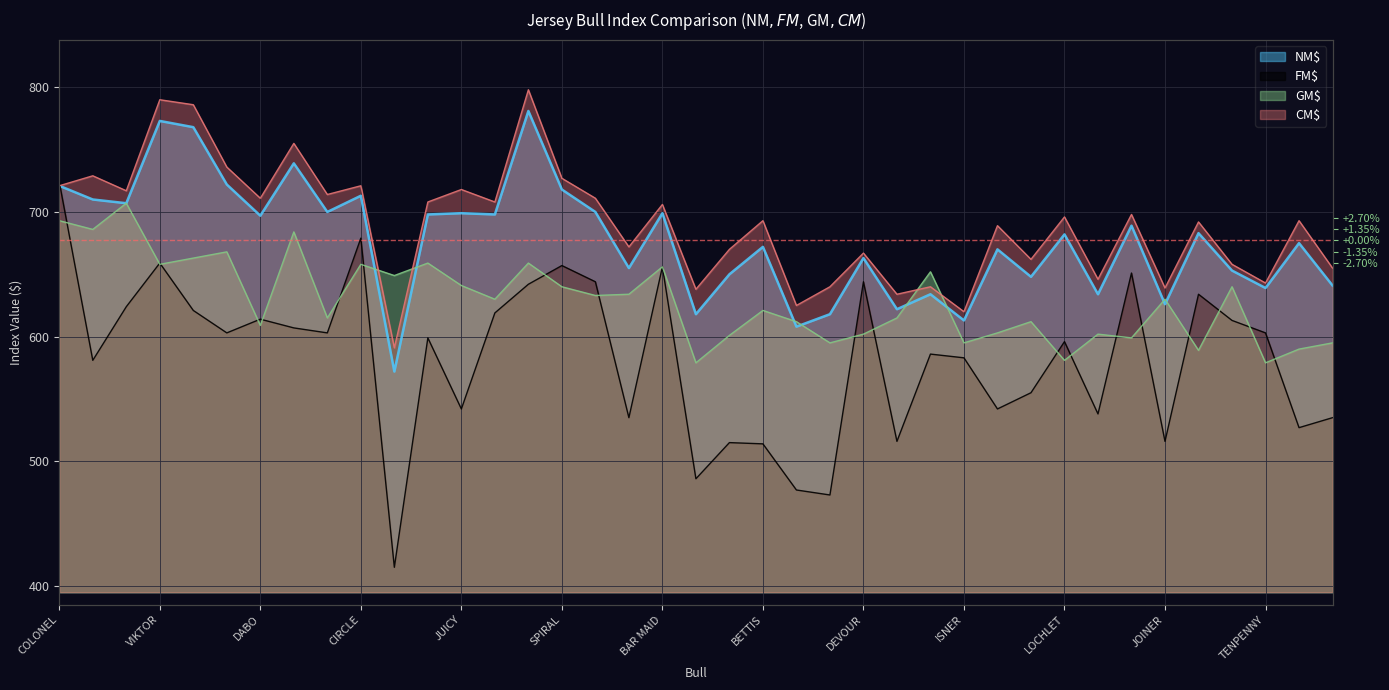

What is the difference between the highest and lowest values at SPIRAL?

87